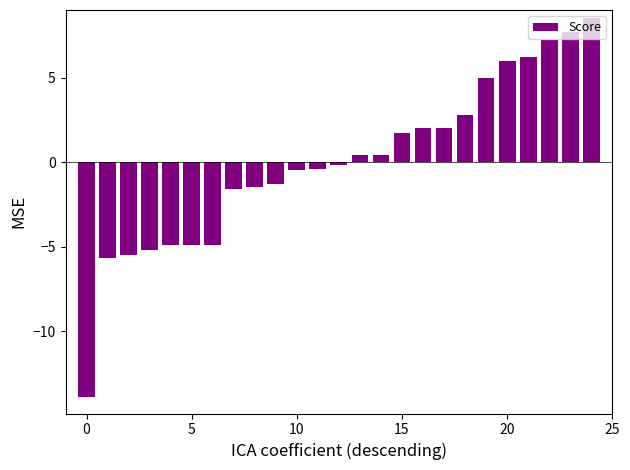

What is the minimum value shown in the chart?

-13.9